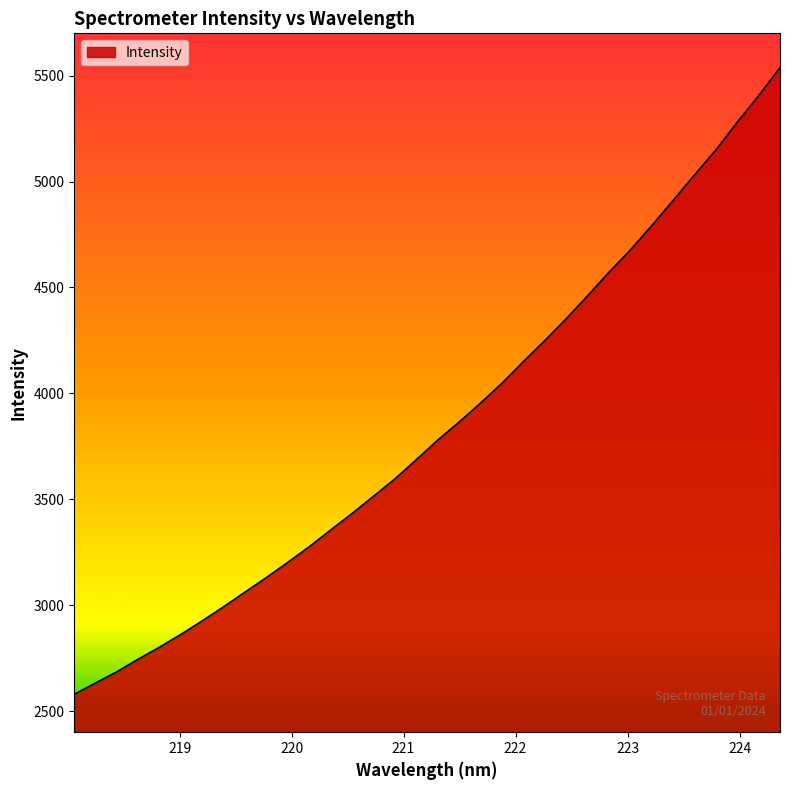

What is the greatest value displayed?

5538.3